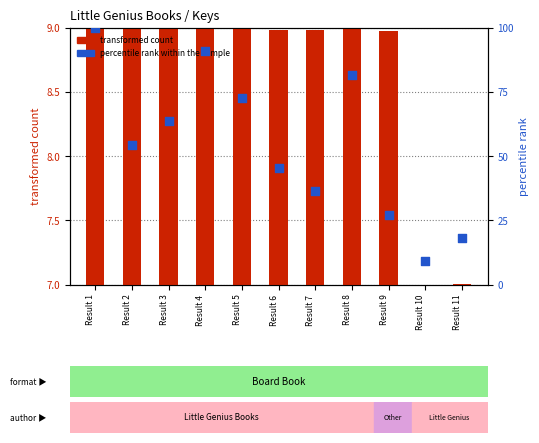

What are all the series names shown in the legend?

transformed count, percentile rank within the sample